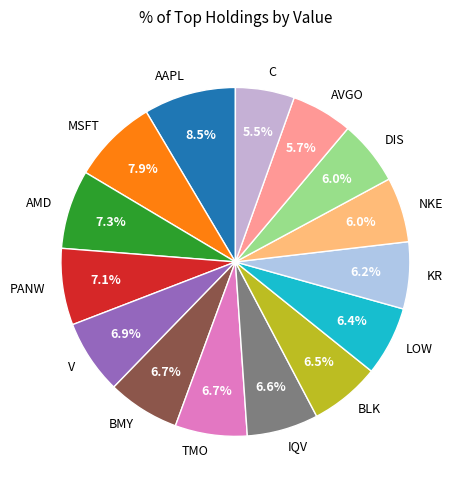

Does any single category account for the majority?

No